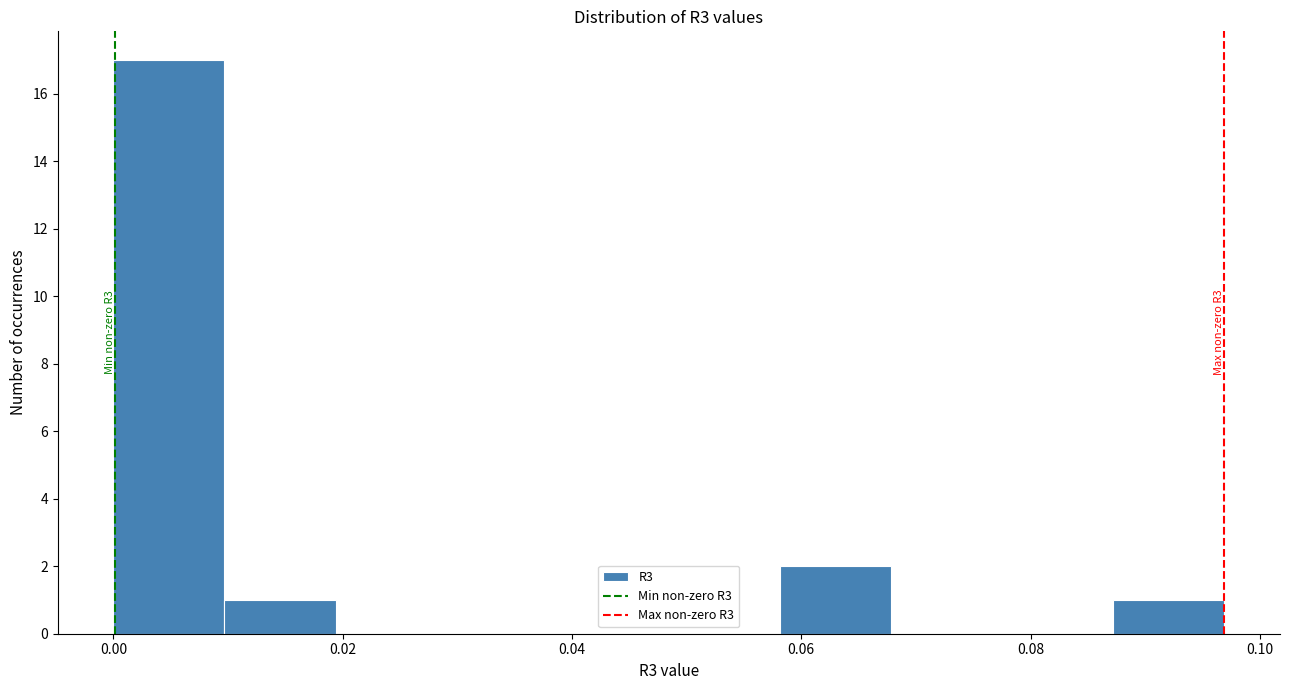

Which range on the x-axis has the tallest bar?

0.000 to 0.010